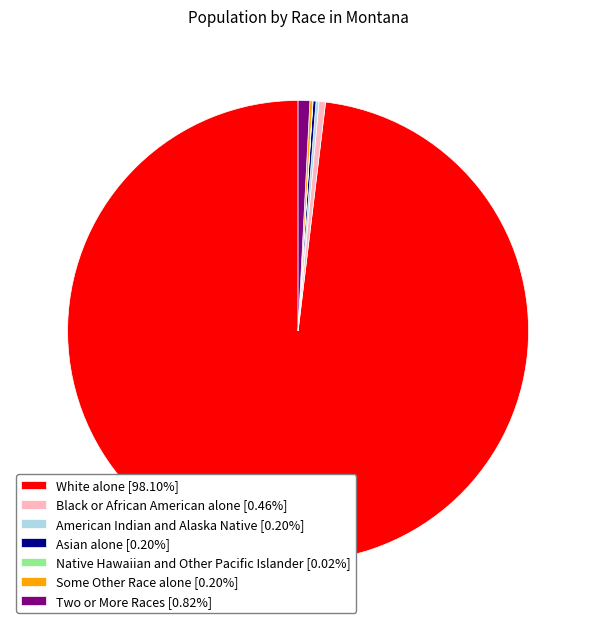

Is there a majority slice in this chart?

Yes